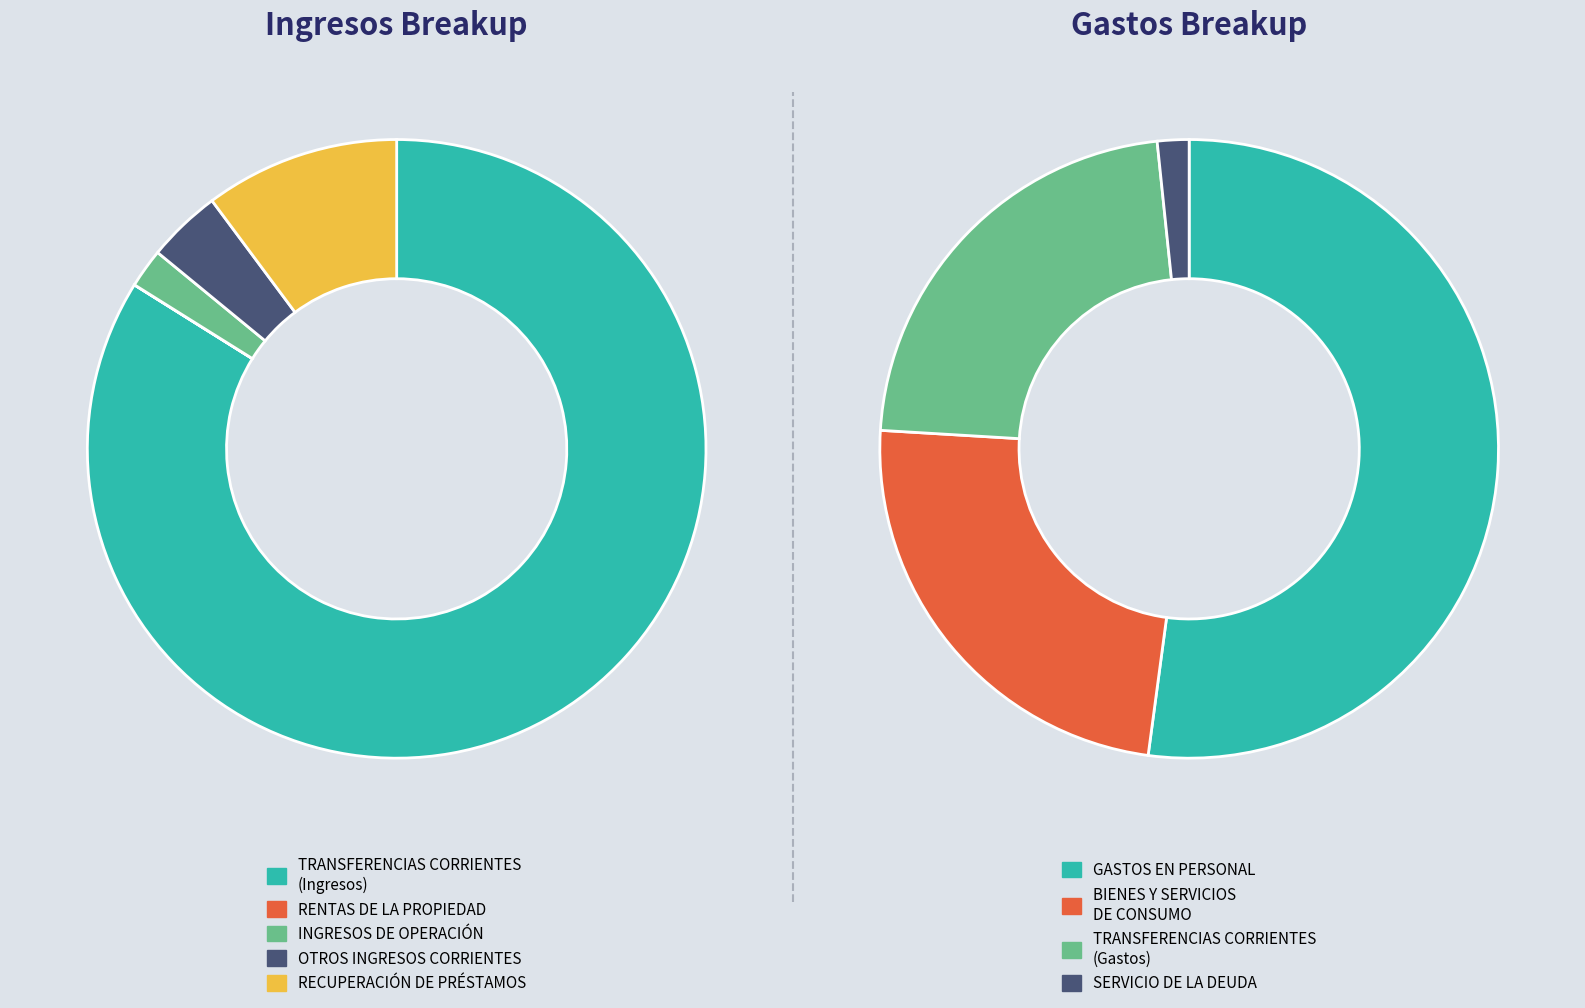

The SERVICIO DE LA DEUDA slice represents 11% of the pie. True or false?

False